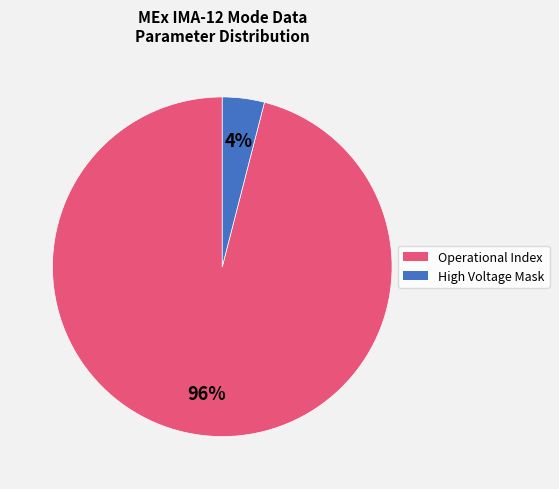

To the nearest percent, what is the average slice percentage?

50%